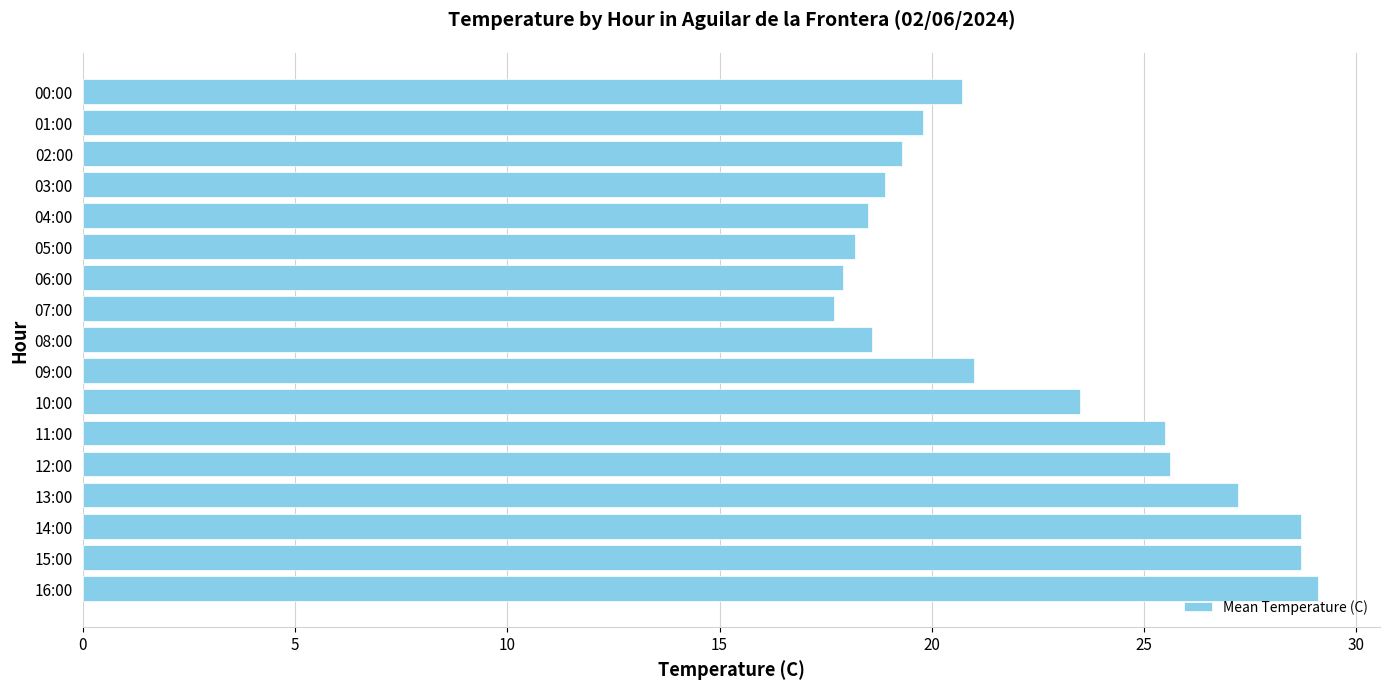

What is the difference between the maximum and minimum values?

11.4